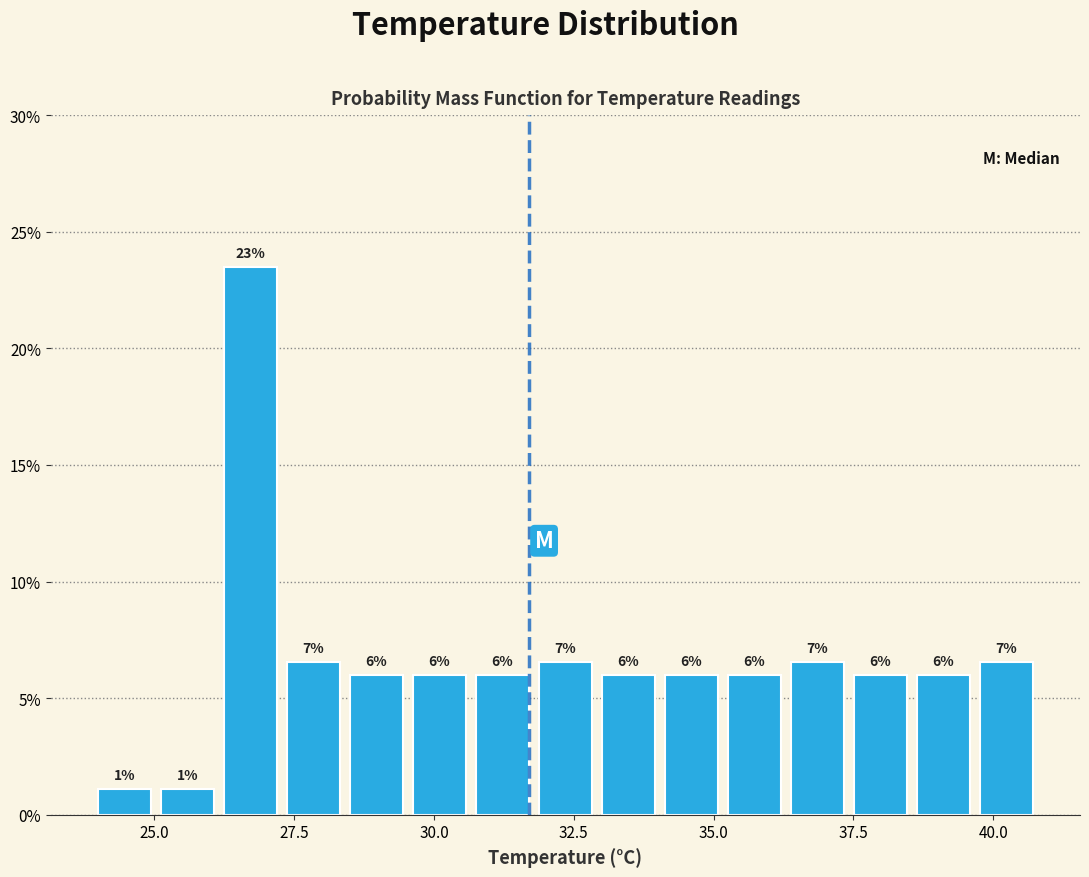

Around what value on the x-axis is the tallest bar? Give the approximate position of its centre, as read against the axis.

26.5